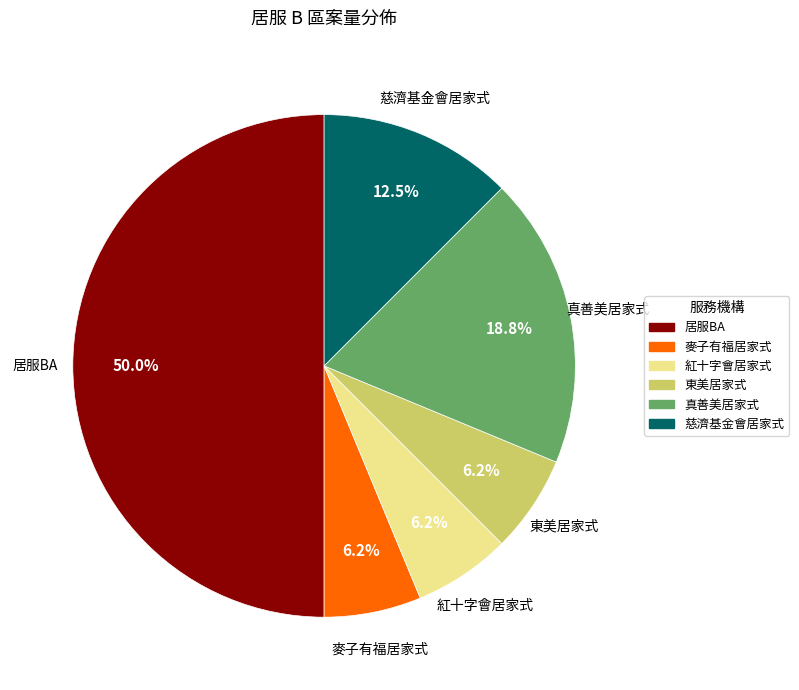

Do 東美居家式 and 紅十字會居家式 together represent more than half of the pie?

No